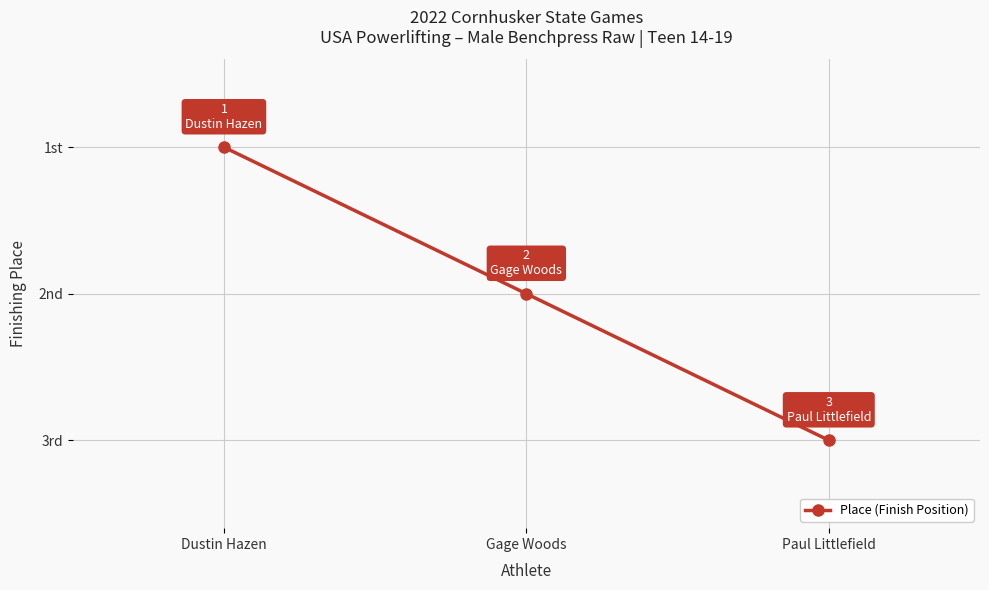

True or false: the data shows 1 at Dustin Hazen.

True